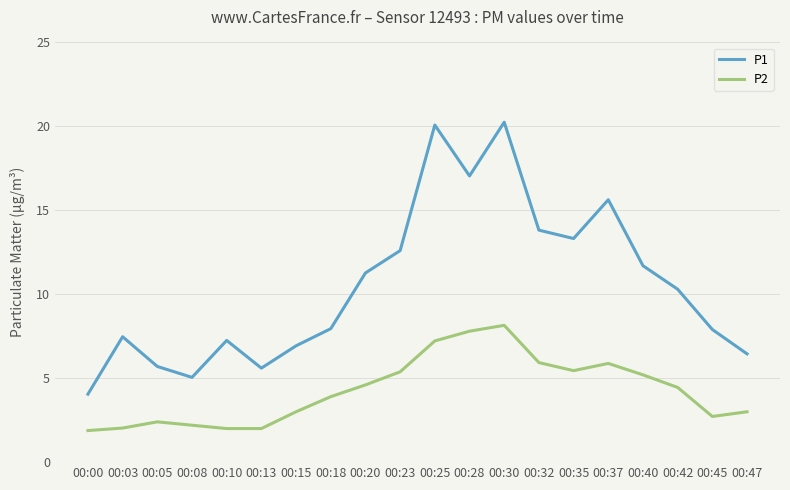

True or false: P2 and P1 cross at least once.

False